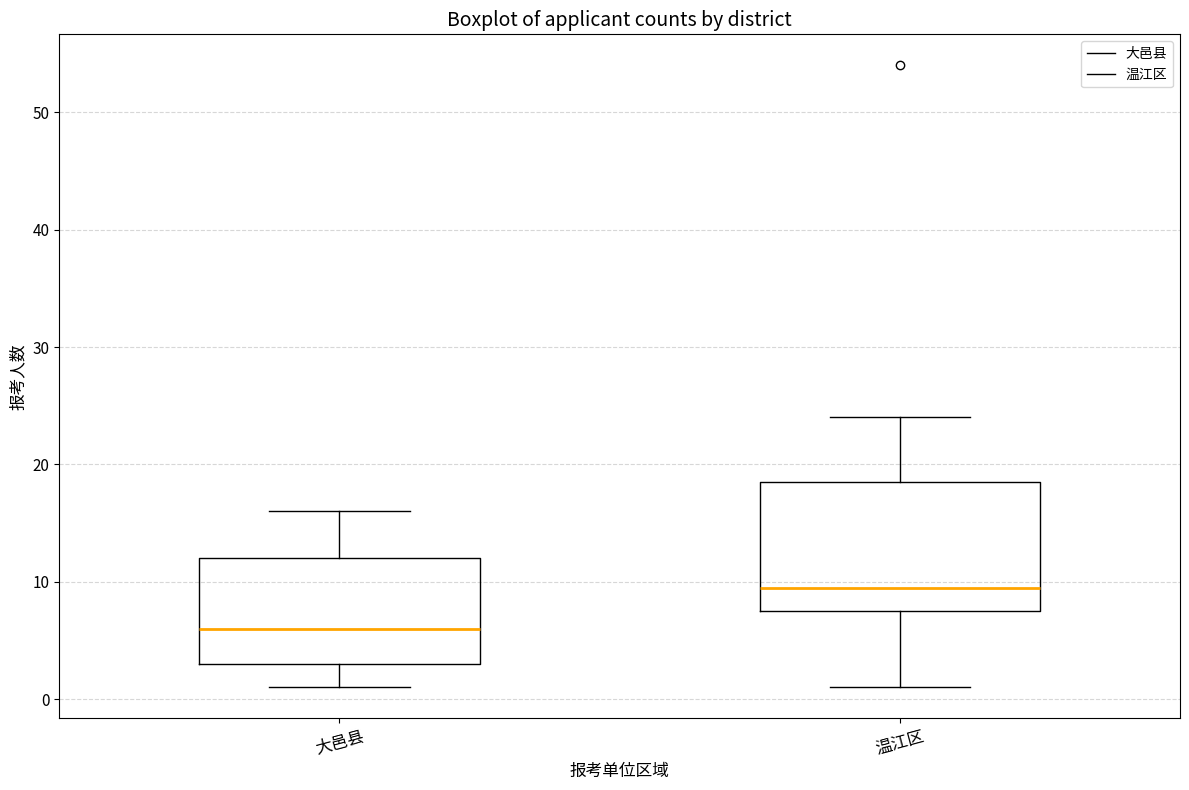

Which box's median line is the lowest?

大邑县